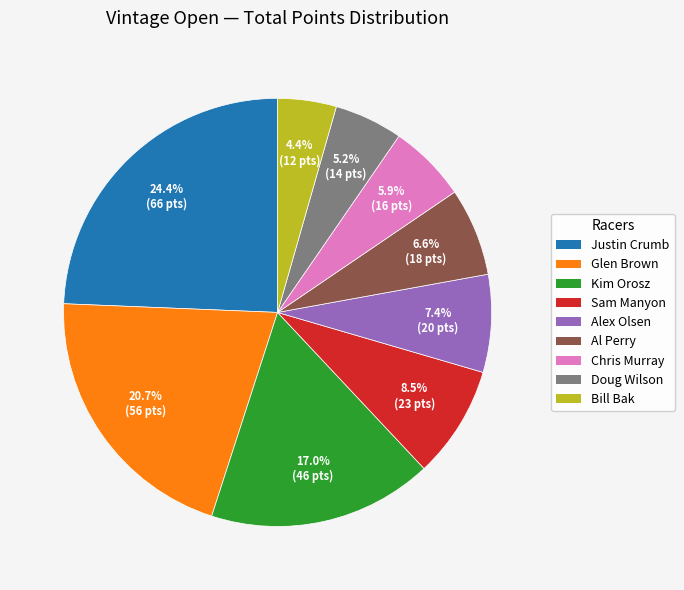

To the nearest percent, what percentage of the pie is Glen Brown?

21%